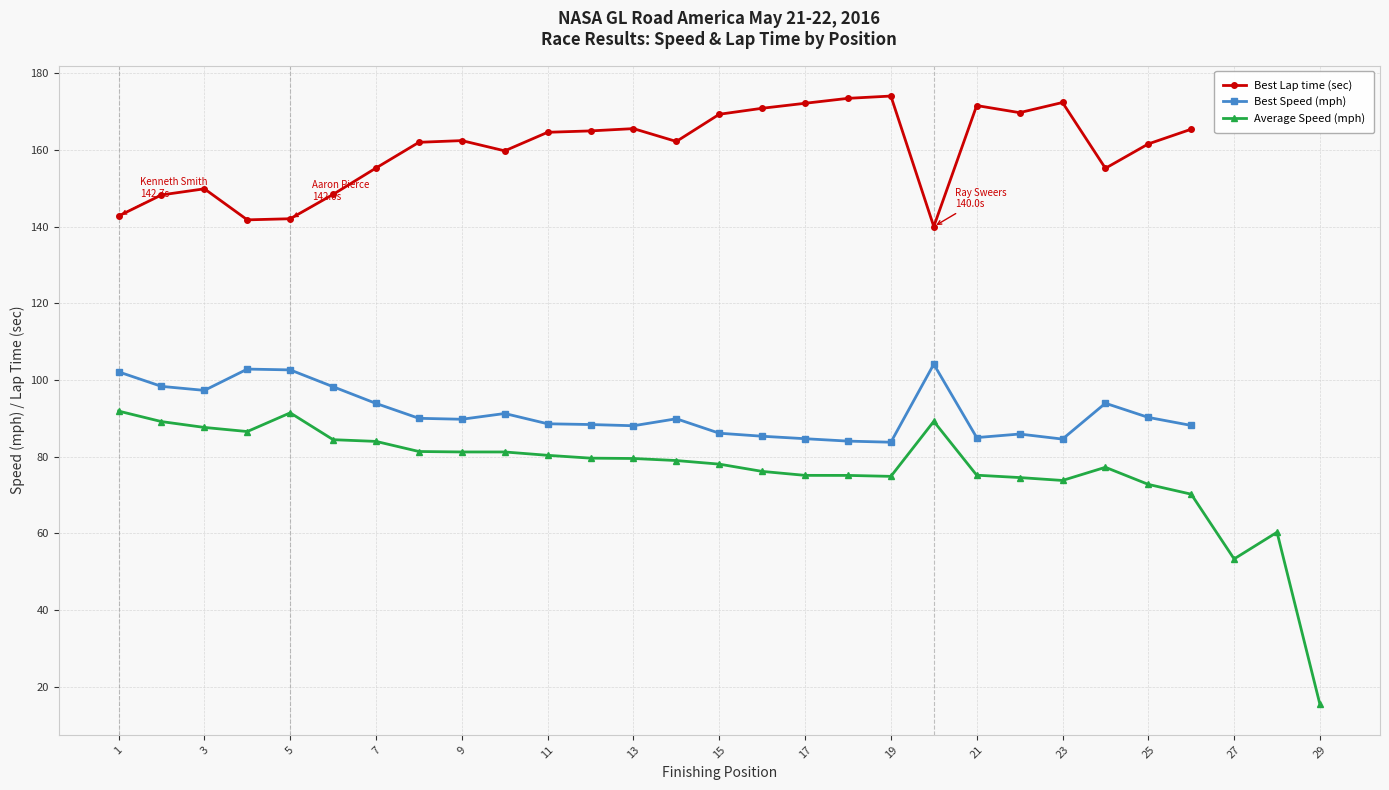

How many lines are shown in the chart?

3